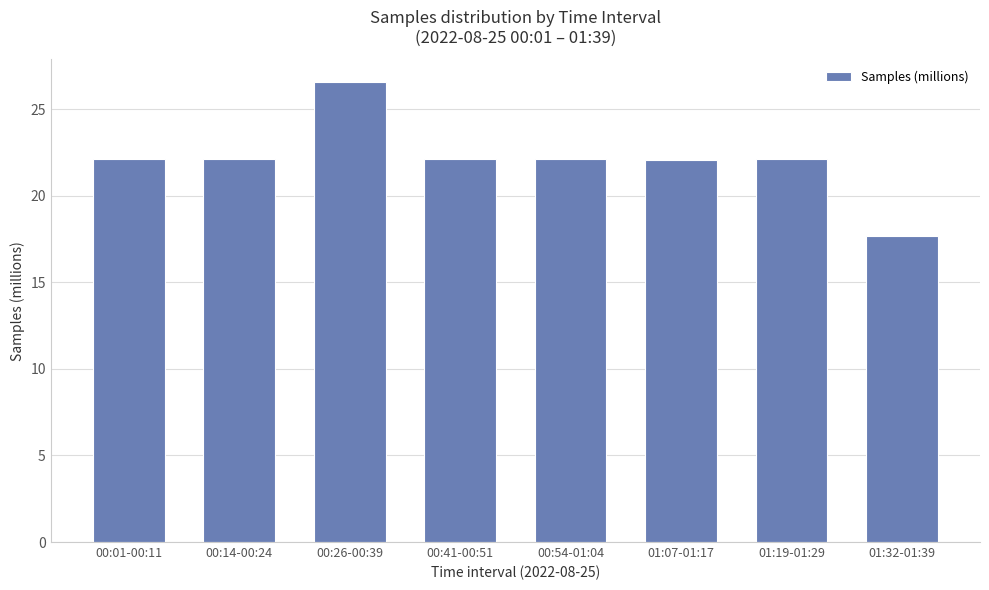

What is the sum of all values?

177.0